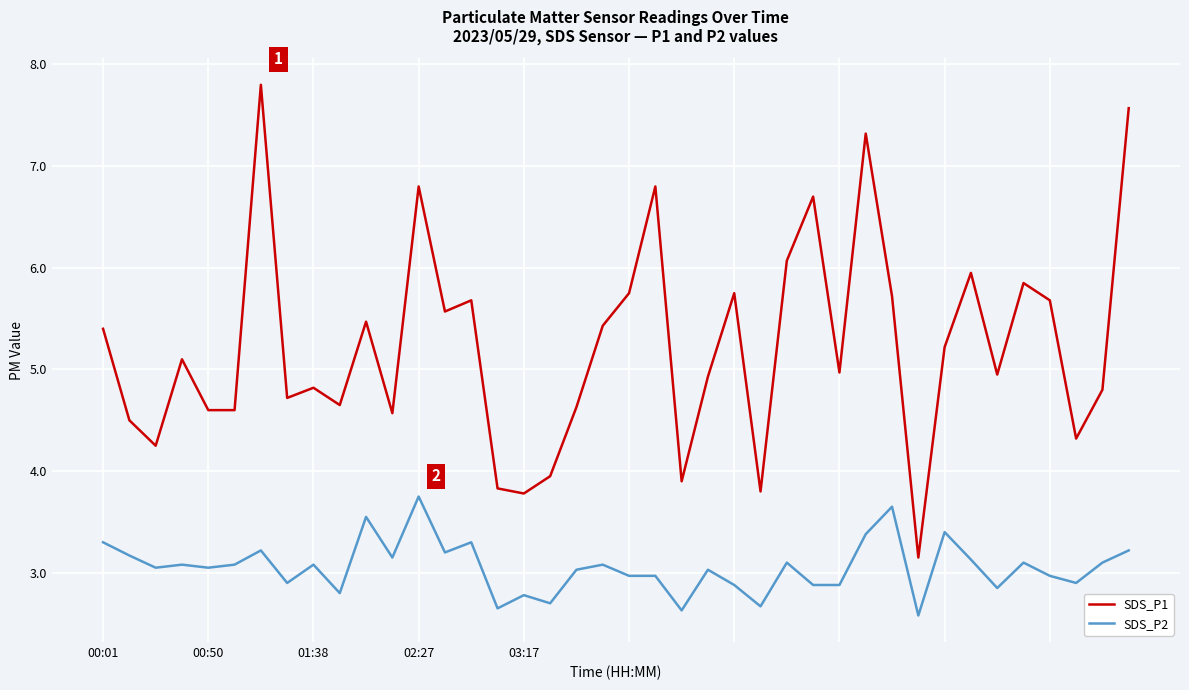

Rank the series by their maximum value, from lowest to highest.

SDS_P2, SDS_P1